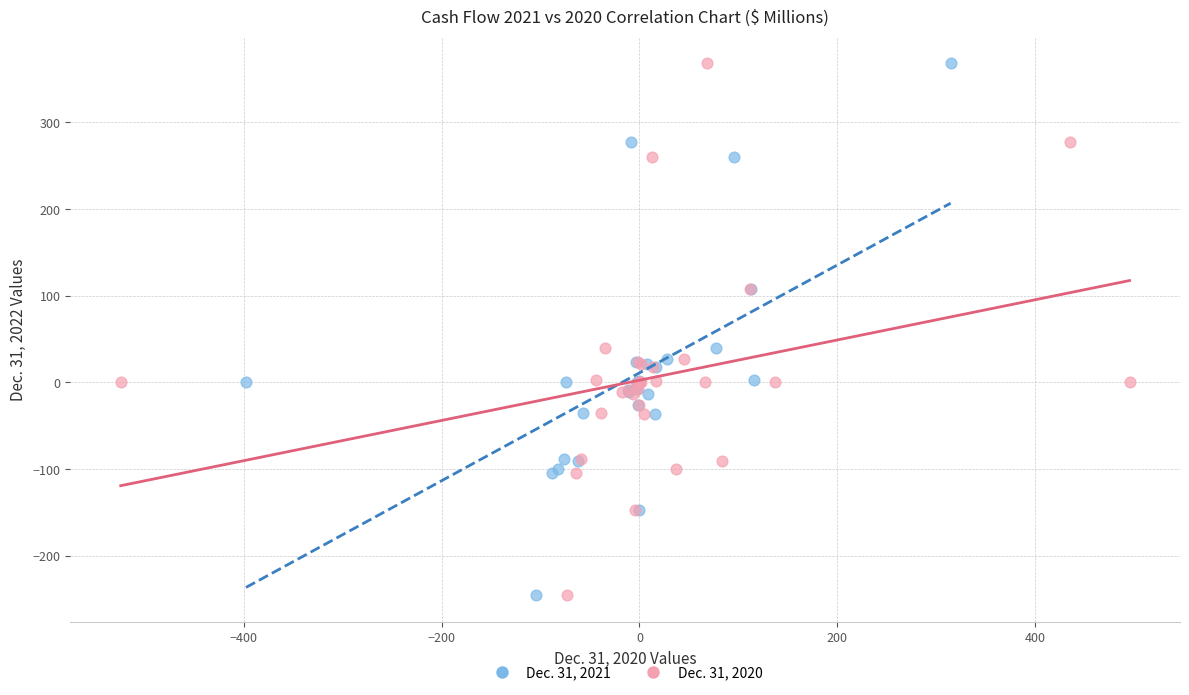

What are all the series names shown in the legend?

Dec. 31, 2021, Dec. 31, 2020